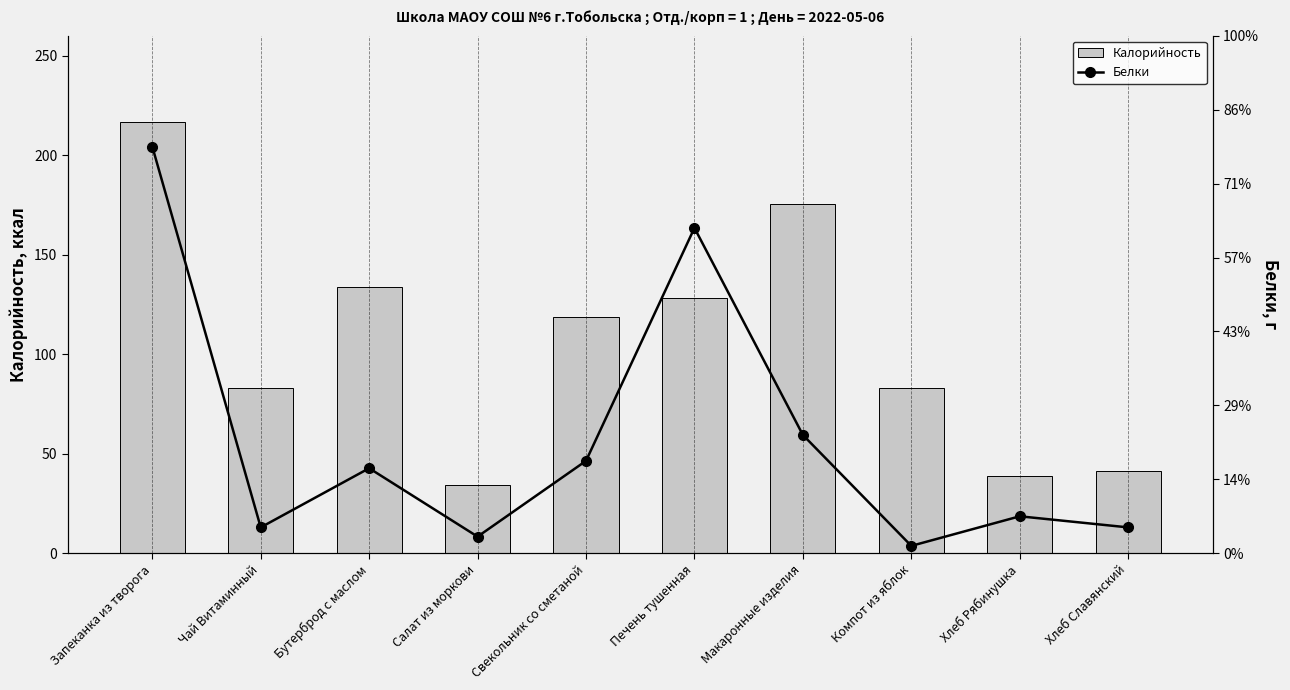

Reading left to right, what are all the values shown in this chart?

Калорийность: 216.8	82.9	133.8	34.4	118.9	128.3	175.2	83.2	38.9	41.3
Белки: 11.0	0.7	2.3	0.5	2.5	8.8	3.2	0.2	1.0	0.7